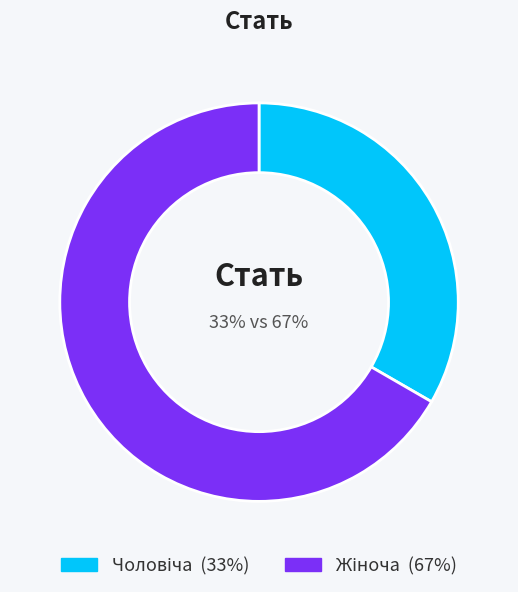

What portion of the pie excludes Жіноча?

33.3%